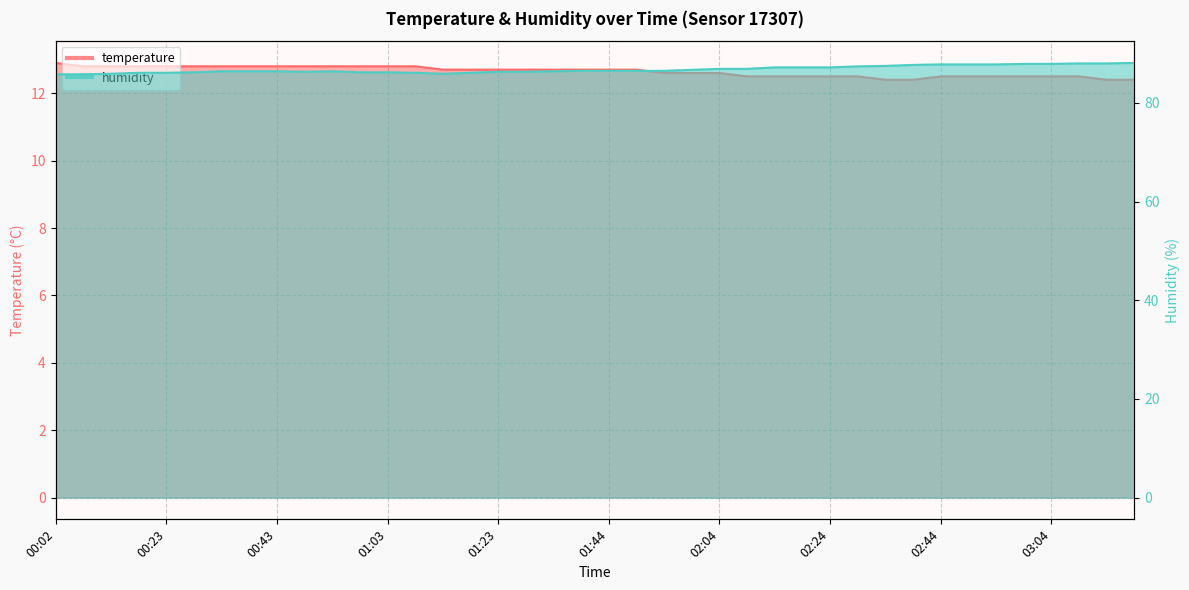

At 00:58, list the series in order from smallest to largest.

temperature, humidity